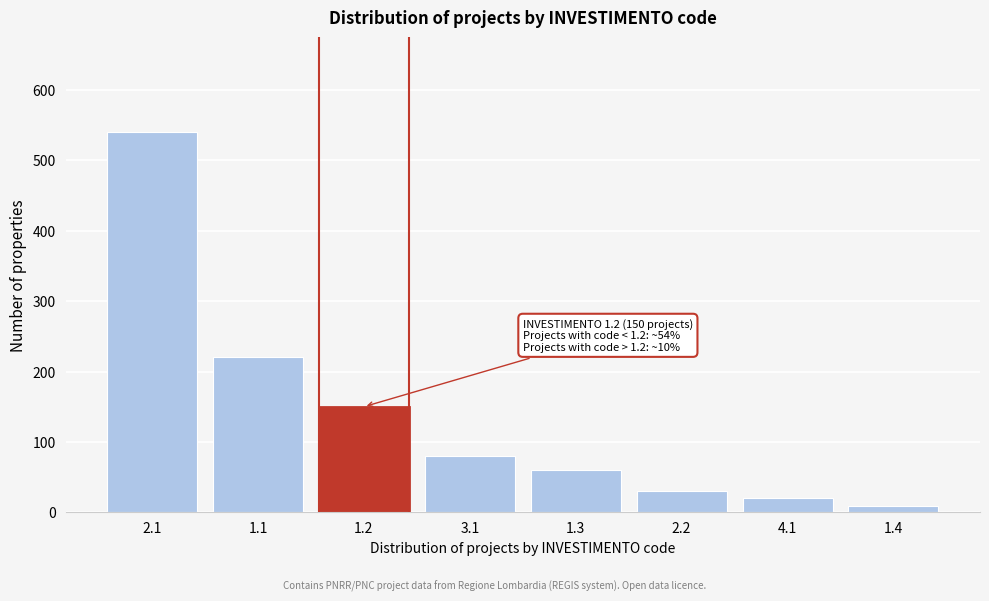

Reading left to right, transcribe all the data shown in this chart.

540	220	150	80	60	30	20	9